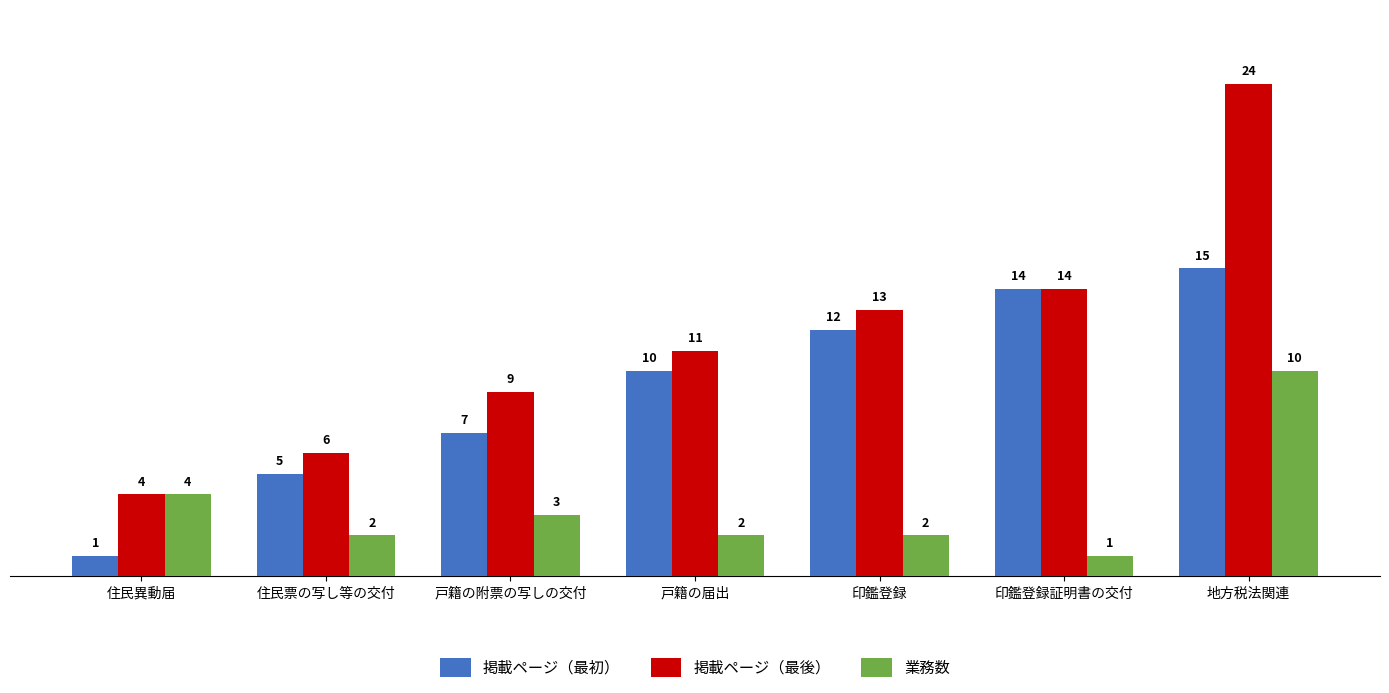

At which label does 掲載ページ（最後） reach its minimum?

住民異動届